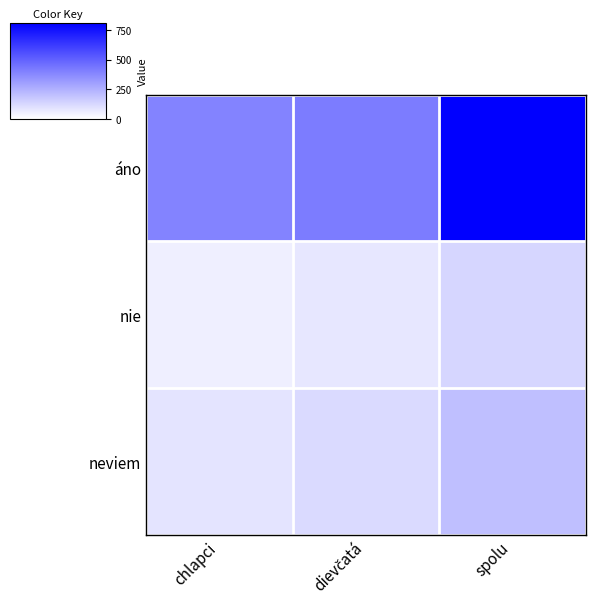

Which has a higher value, chlapci or dievčatá?

dievčatá